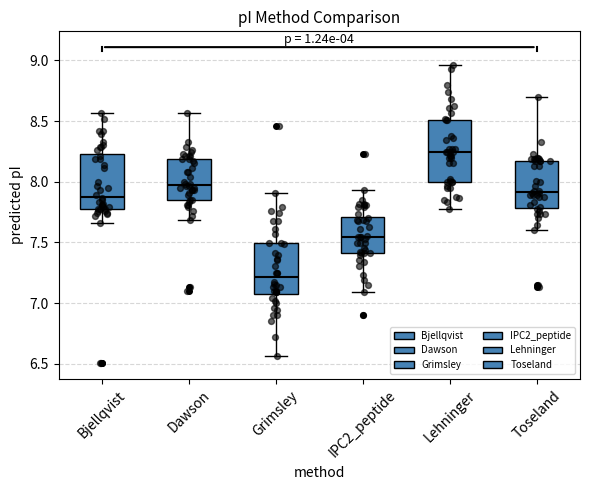

Which box's median line is the highest?

Lehninger